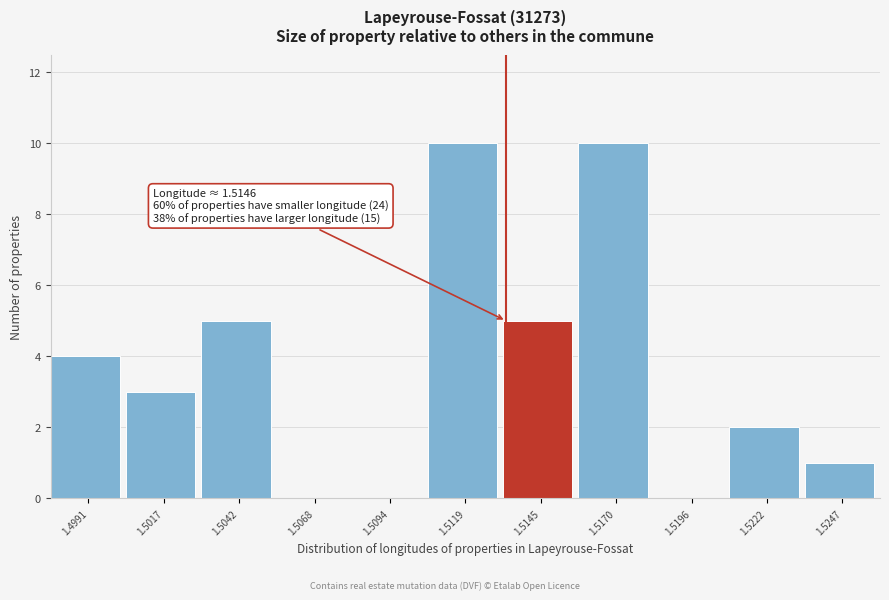

Reading left to right, what are all the values shown in this chart?

1.4991=4	1.5017=3	1.5042=5	1.5068=0	1.5094=0	1.5119=10	1.5145=5	1.5170=10	1.5196=0	1.5222=2	1.5247=1